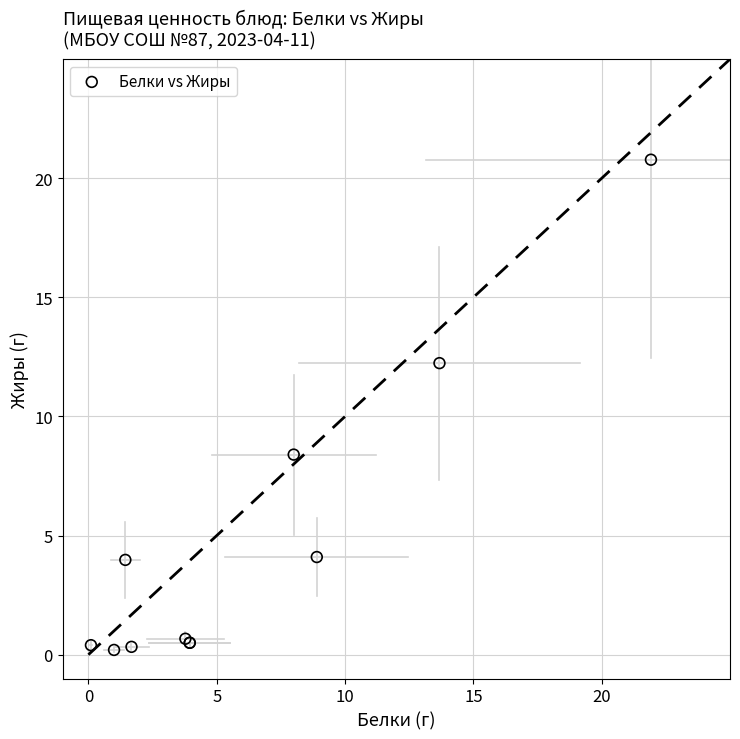

What Y value in the scatter plot is closest to 10?

8.4